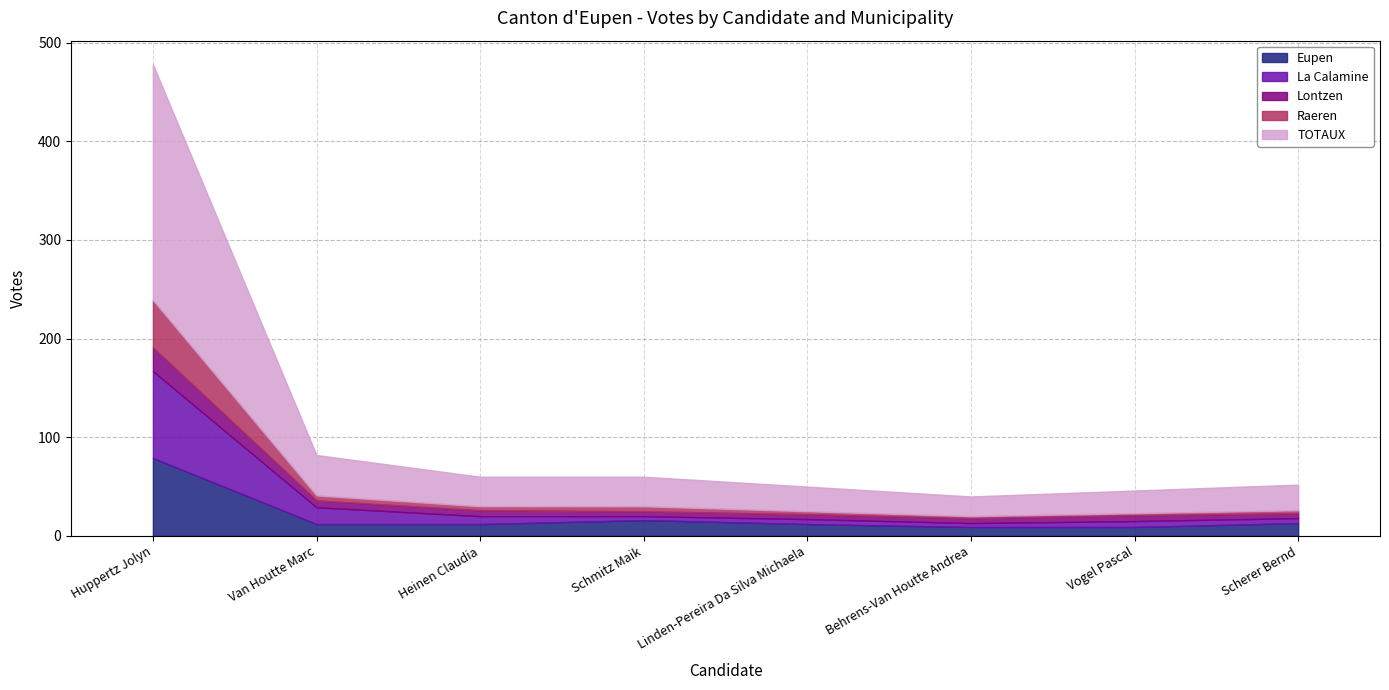

True or false: Lontzen has more than 1 points higher than both neighbors.

False